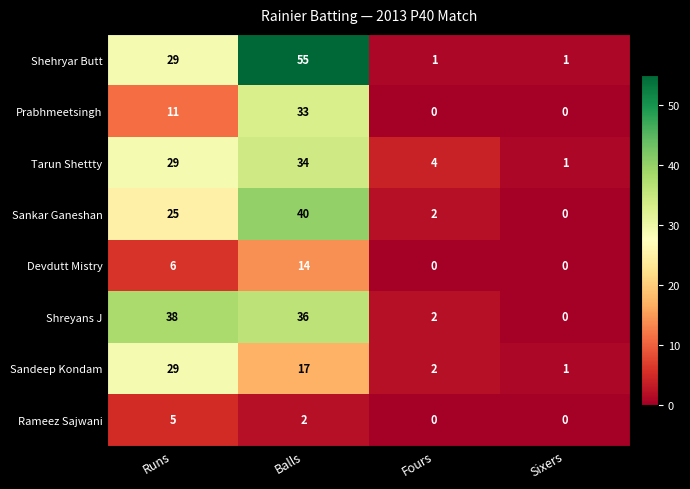

What is the difference between the Rameez Sajwani values at Runs and Fours?

5